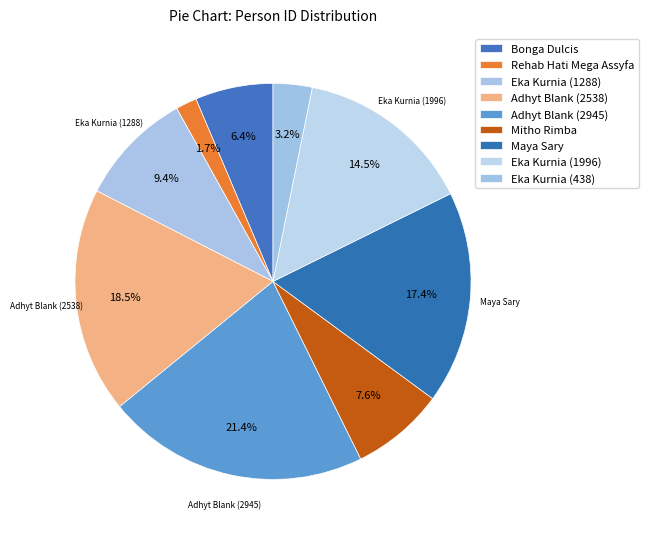

What is the change in value from Mitho Rimba to Maya Sary?

+1343